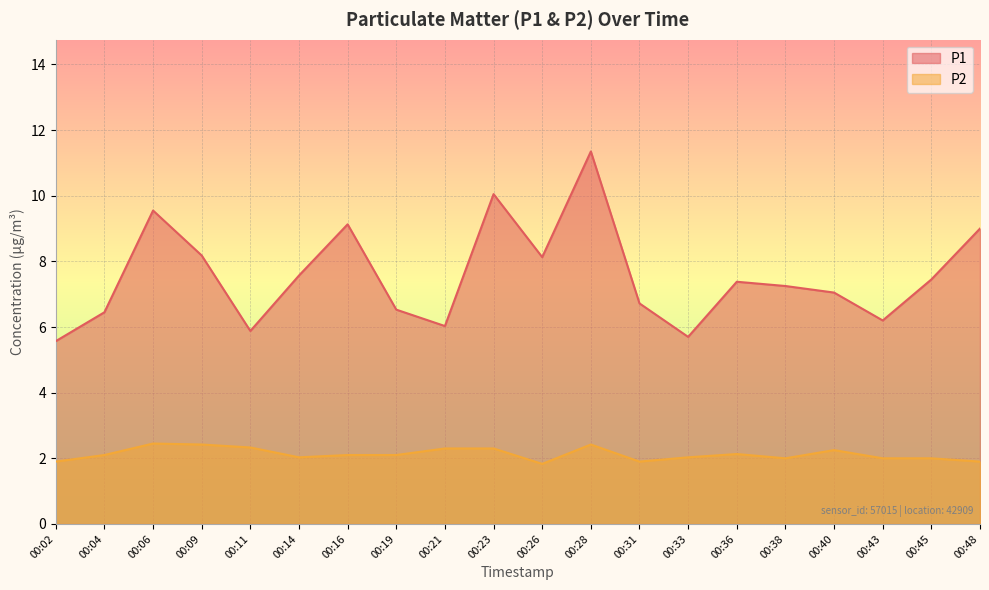

Is the value of P2 at 00:16 greater than the value of P1 at 00:45?

No